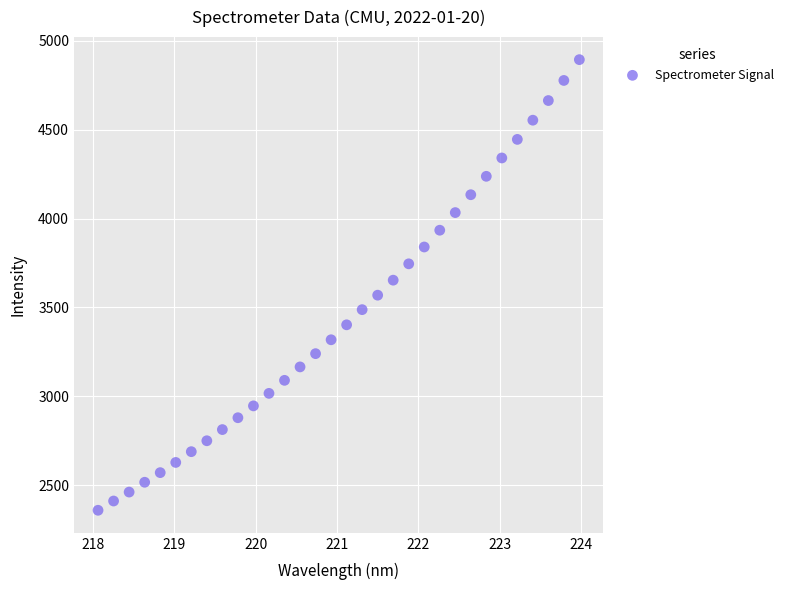

What is the range of Y values (max minus min)?

2534.6